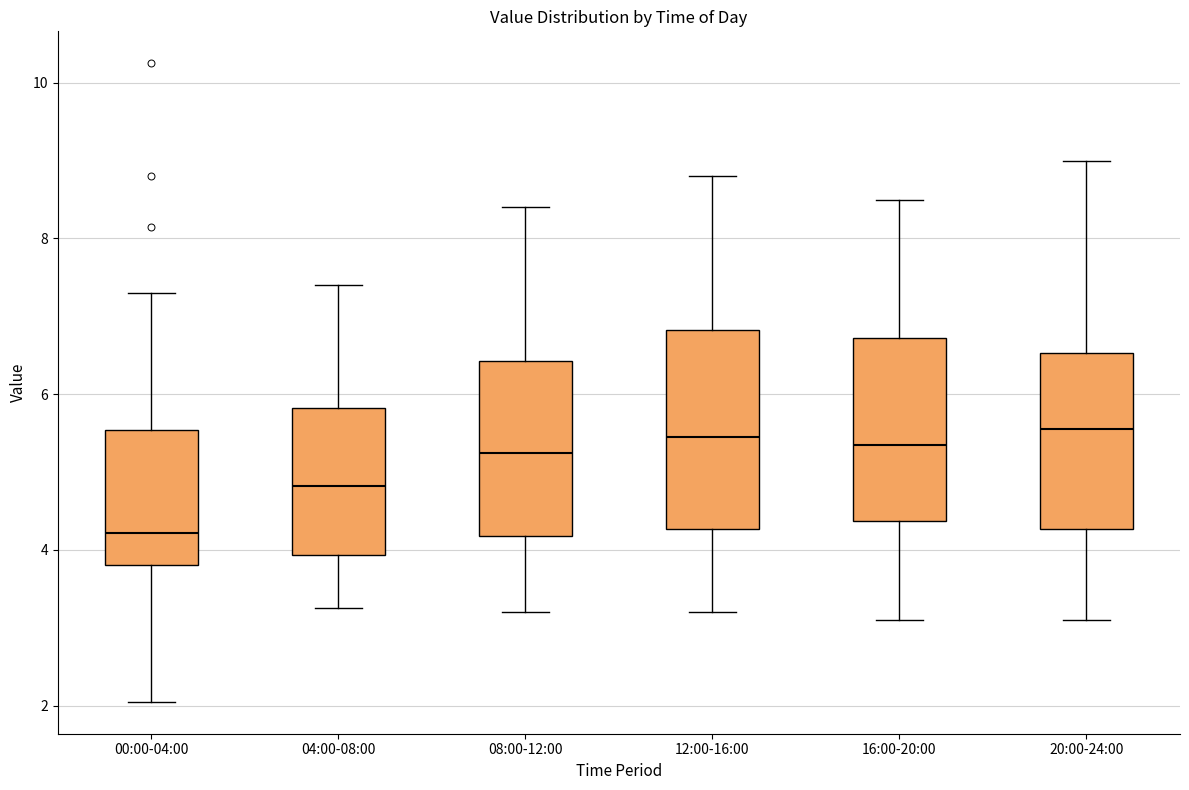

Reading left to right, read every box against the y-axis: the position of its median line, the range the box covers, and the ends of its whiskers. The values are not printed on the chart, so give them approximately, as read against the axis.

00:00-04:00: median 4.2, box 3.8 to 5.6, whiskers 2.0 to 7.4
04:00-08:00: median 4.8, box 4.0 to 5.8, whiskers 3.2 to 7.4
08:00-12:00: median 5.2, box 4.2 to 6.4, whiskers 3.2 to 8.4
12:00-16:00: median 5.4, box 4.2 to 6.8, whiskers 3.2 to 8.8
16:00-20:00: median 5.4, box 4.4 to 6.8, whiskers 3.2 to 8.6
20:00-24:00: median 5.6, box 4.2 to 6.6, whiskers 3.2 to 9.0